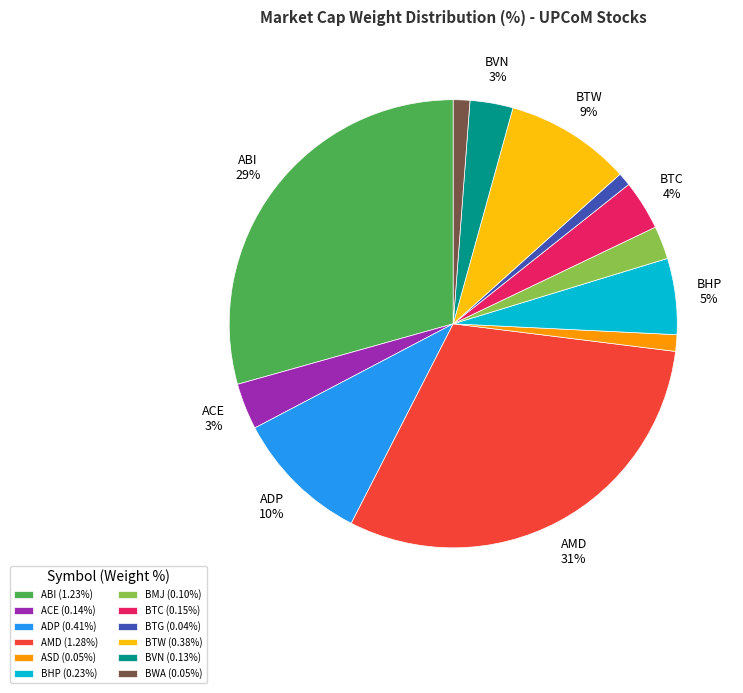

Is there a majority slice in this chart?

No